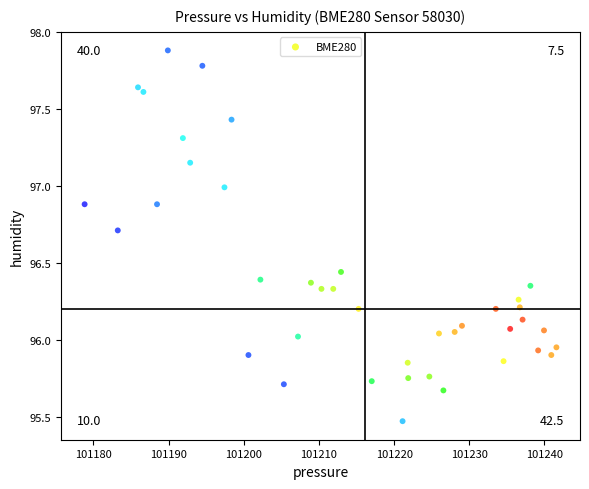

What is the range of X values (max minus min)?

62.8